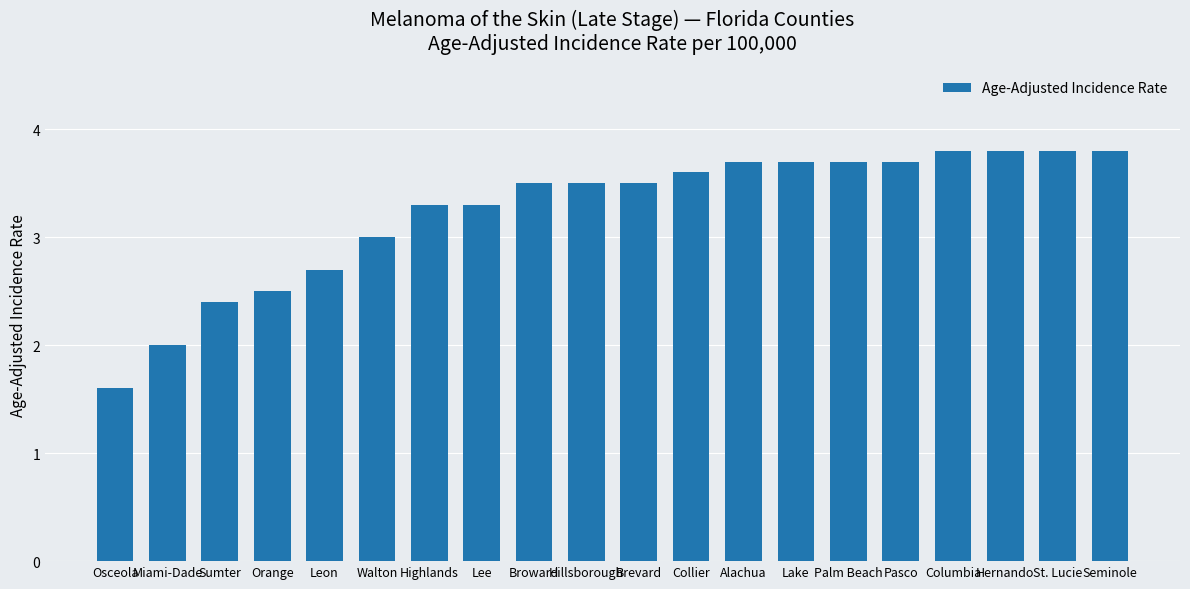

What is the greatest value displayed?

3.8